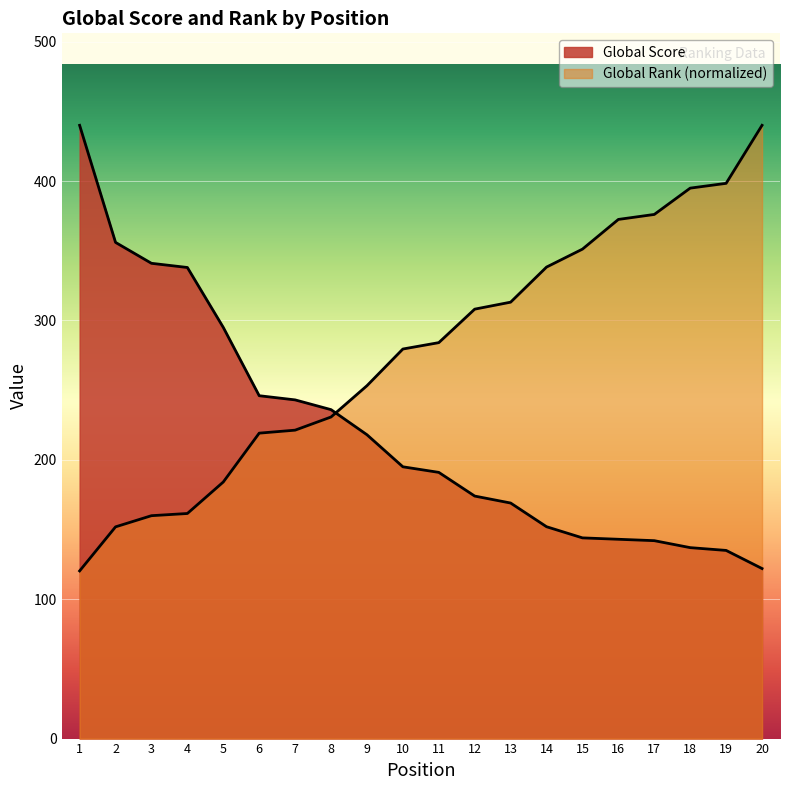

What is the value of the Global Score point at the 17th from the left?

142.0